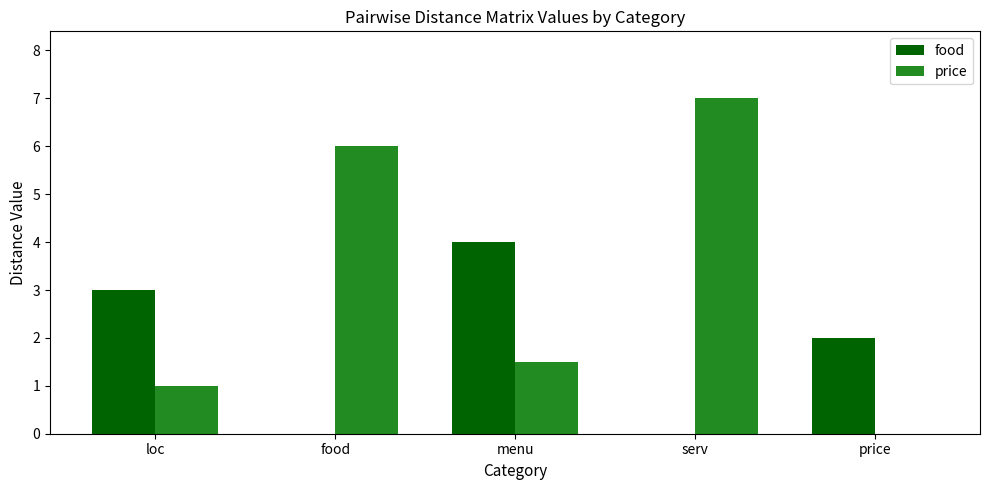

What is the total value across all series at loc?

4.0